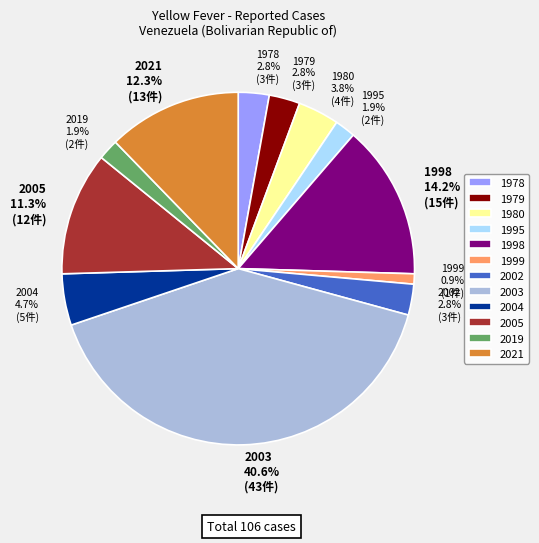

Does any single category account for the majority?

No